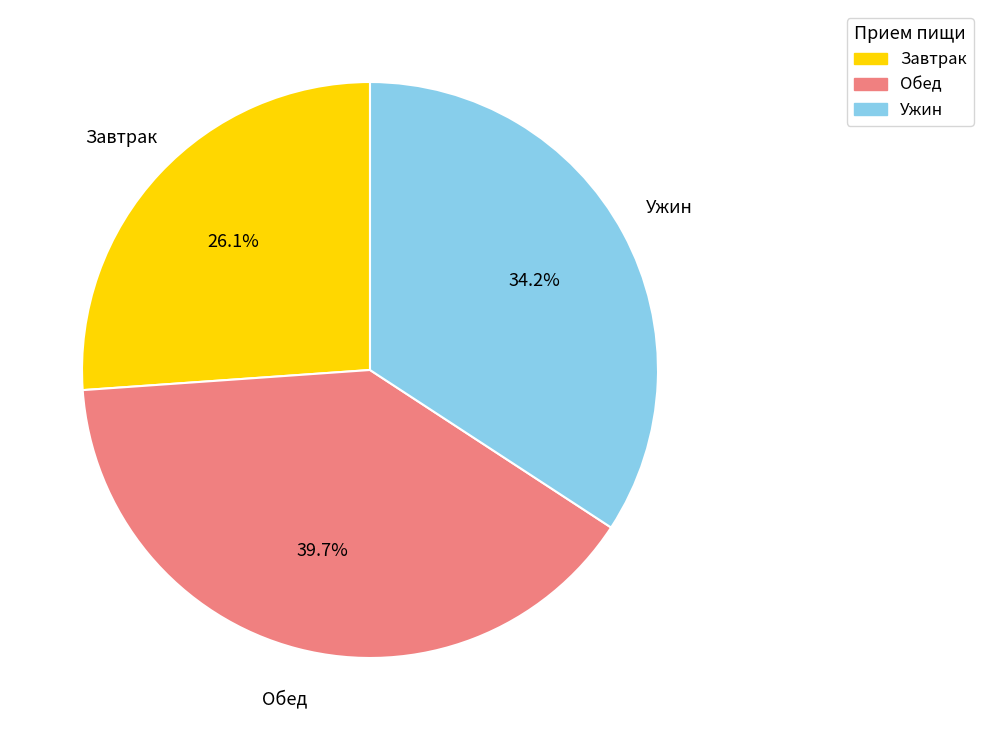

Count the number of slices in the pie.

3